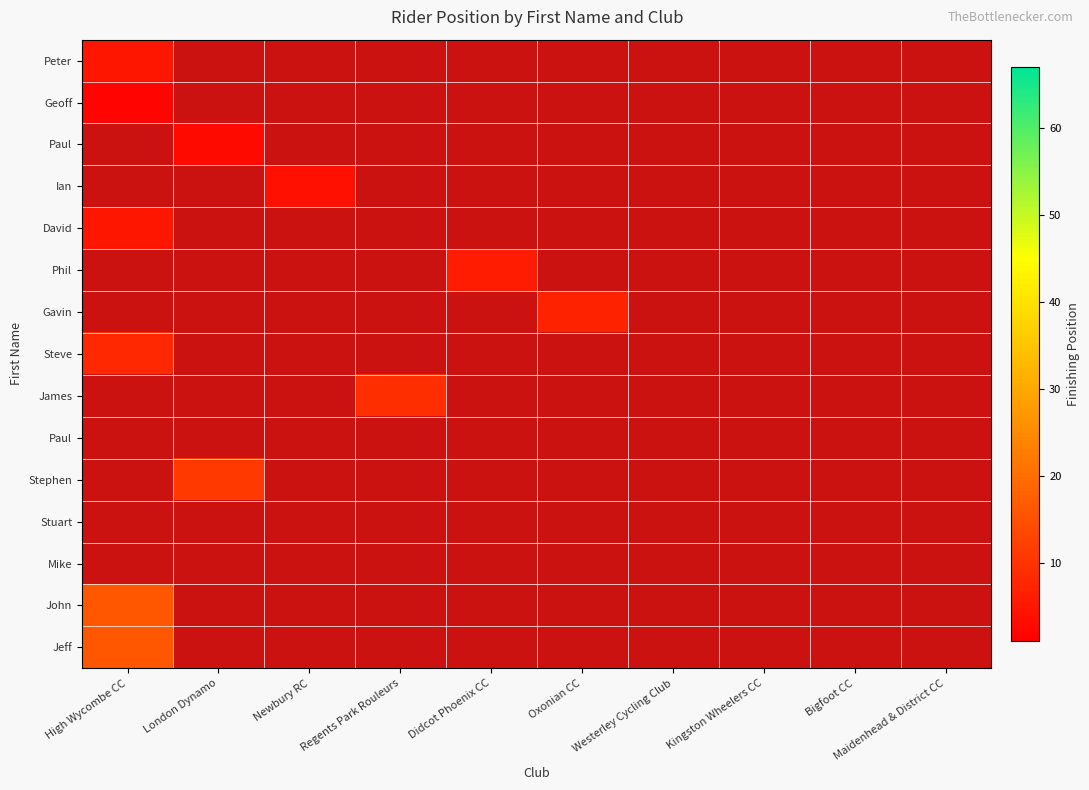

How many series are shown in this chart?

15